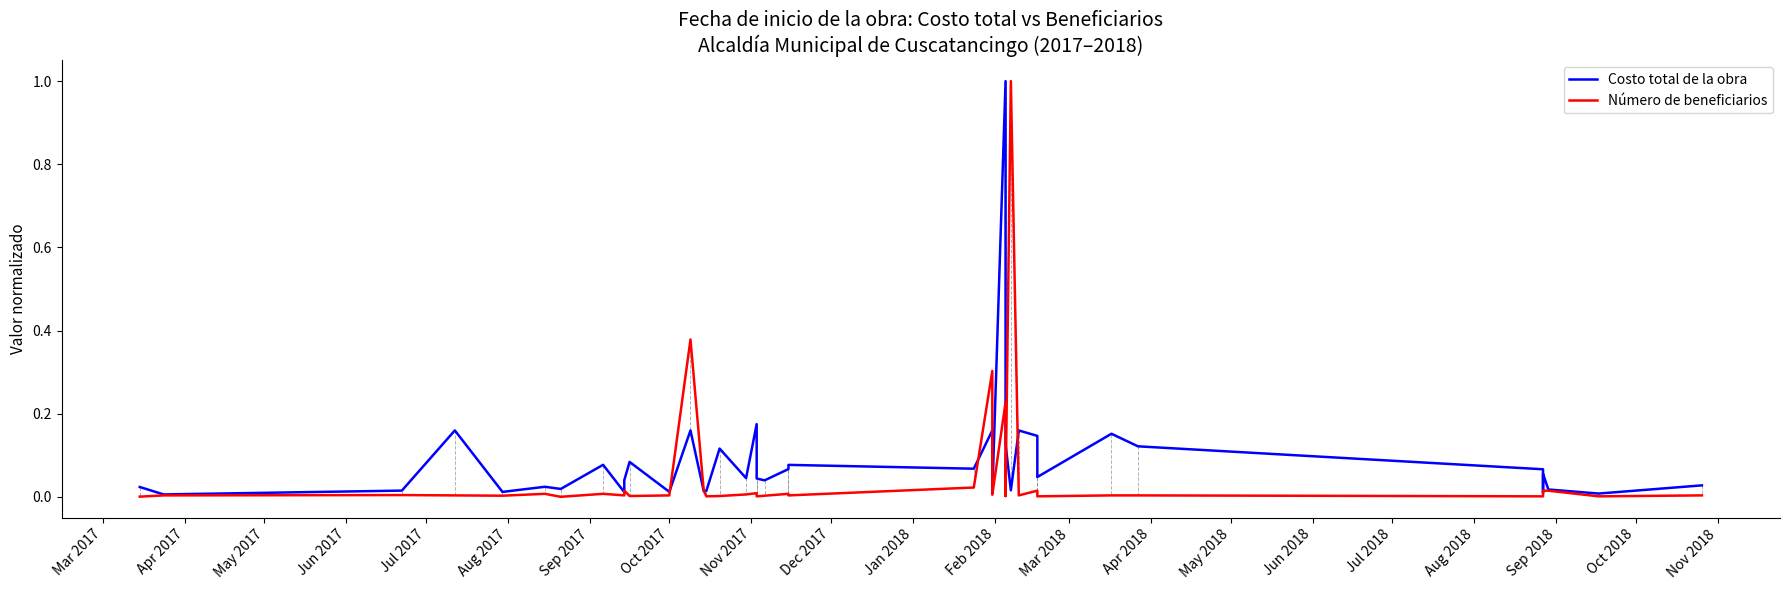

True or false: Número de beneficiarios and Costo total de la obra intersect in this chart.

True